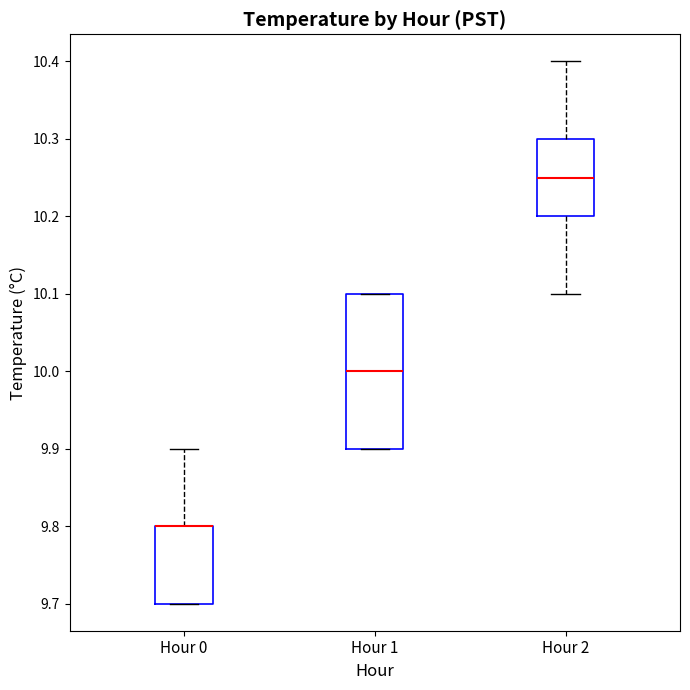

Reading left to right, transcribe this box plot: for each box, give where its median line is, the range the box spans, and where its two whiskers end, as read against the y-axis. The values are not printed on the chart, so give them approximately, as read against the axis.

Hour 0: median 9.80 (drawn on the box's upper edge), box 9.70 to 9.80, whiskers 9.70 to 9.90
Hour 1: median 10.00, box 9.90 to 10.10, whiskers 9.90 to 10.10
Hour 2: median 10.25, box 10.20 to 10.30, whiskers 10.10 to 10.40